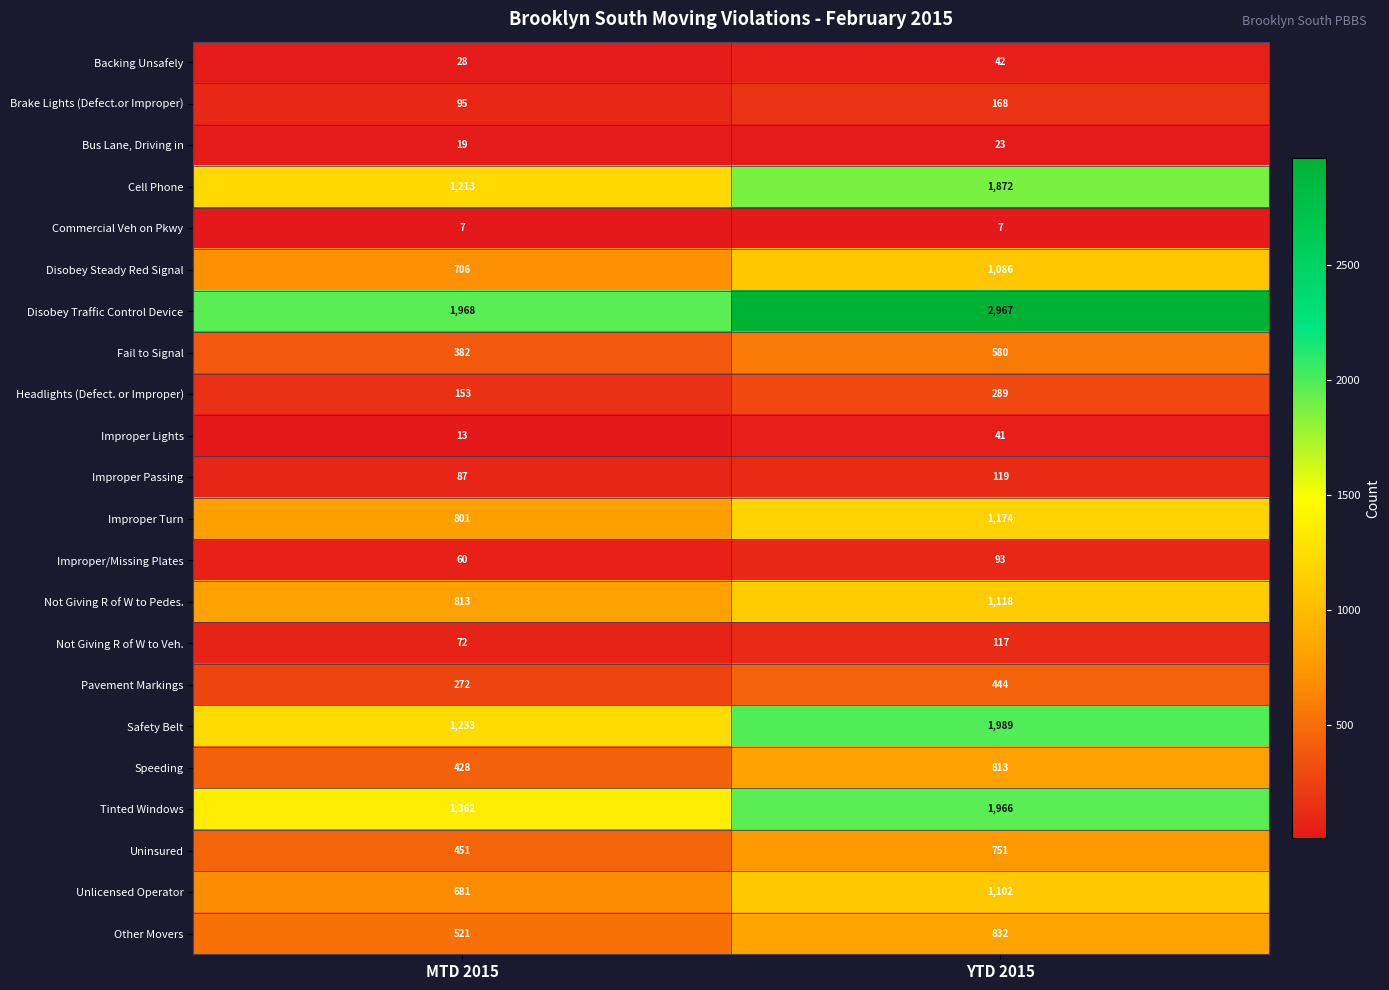

At how many categories does at least one series exceed 1344?

2